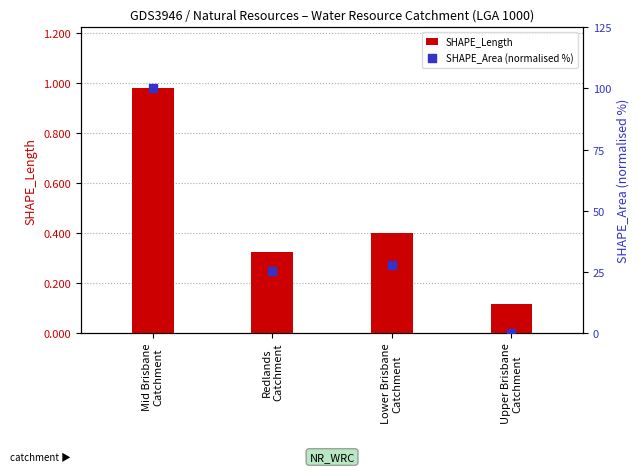

At how many categories does at least one series exceed 31?

1